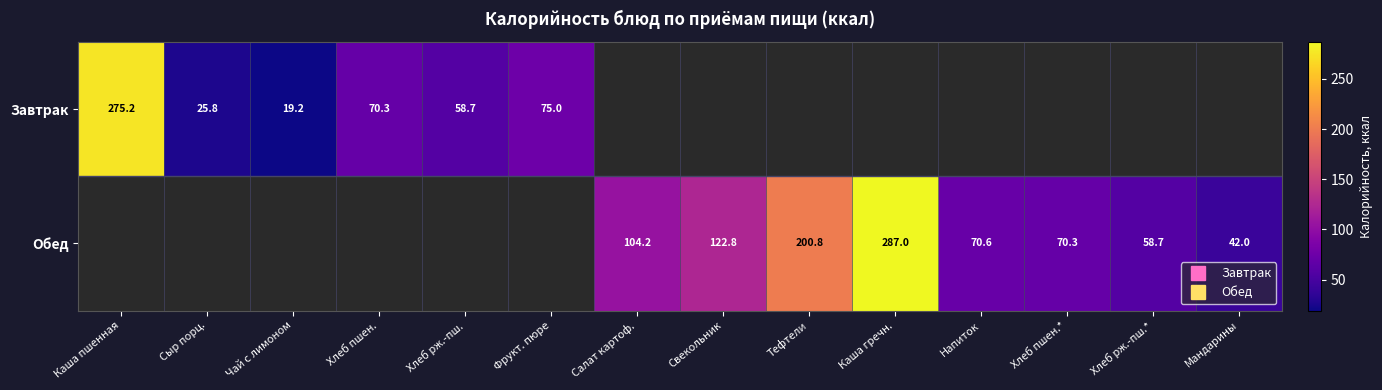

Count the number of data series in this chart.

2